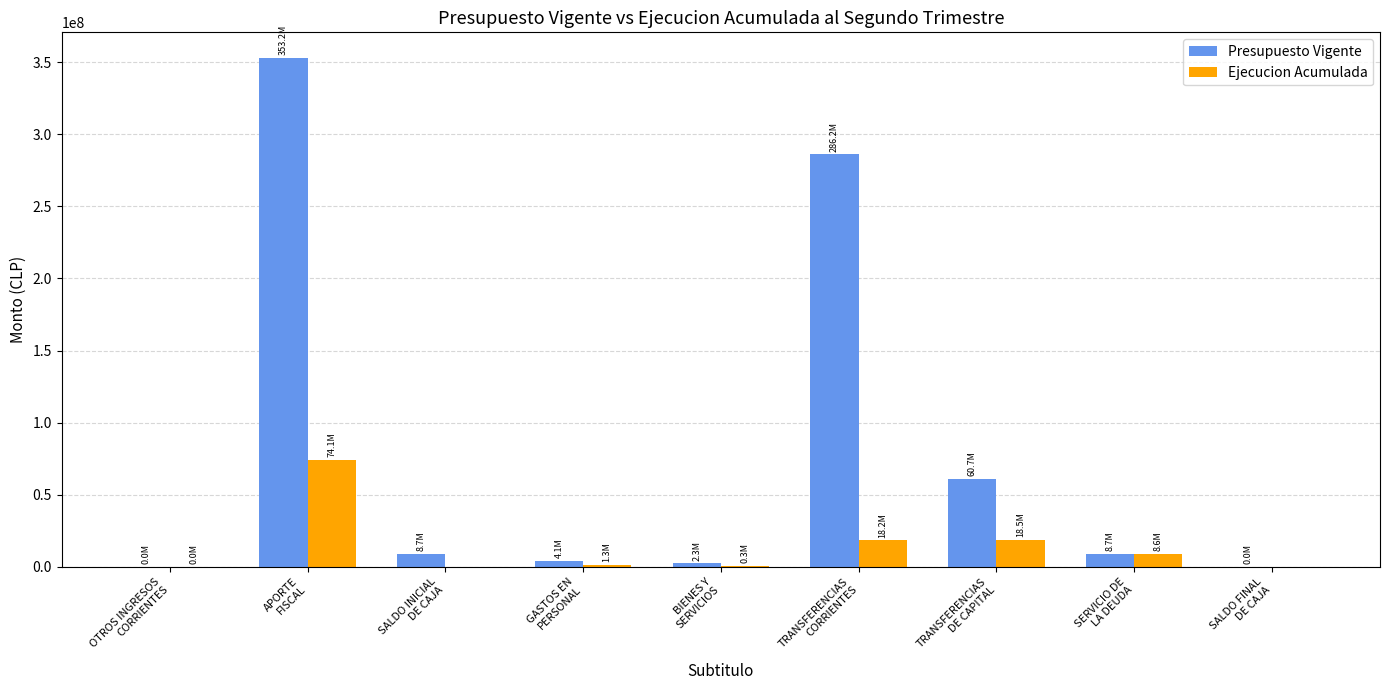

What is the average value of the Ejecucion Acumulada series?

13454595